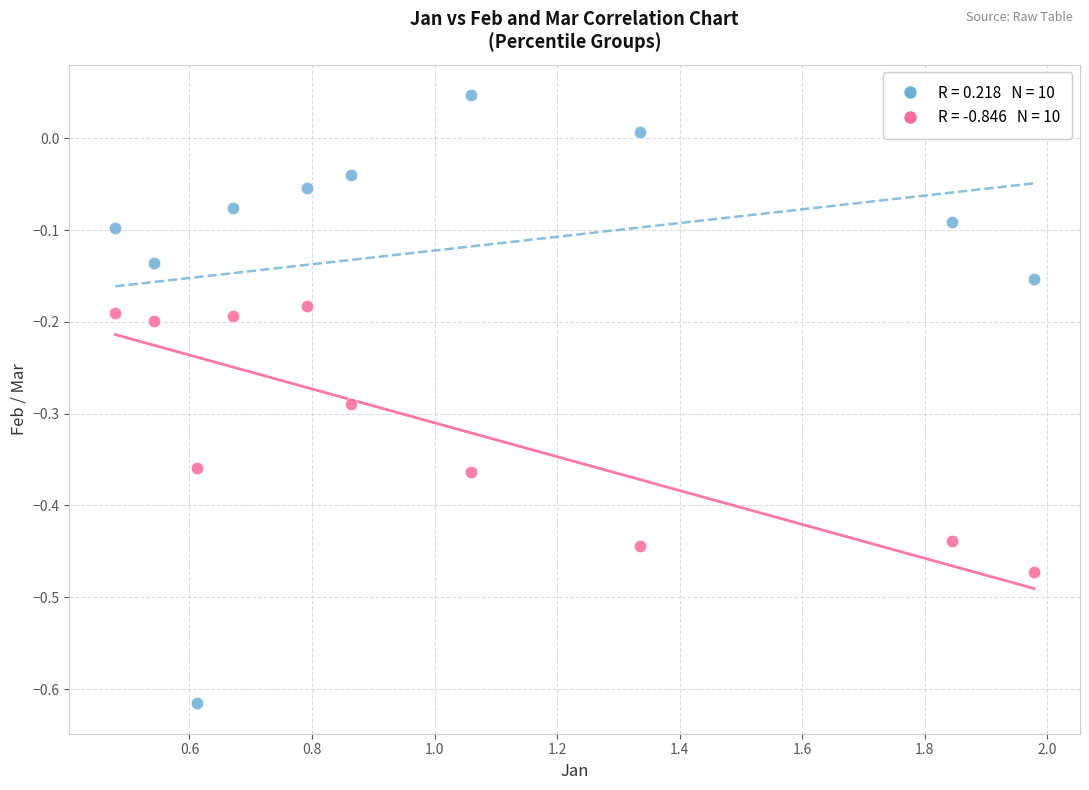

Across all data points, what is the range of Y values (max minus min)?

0.7